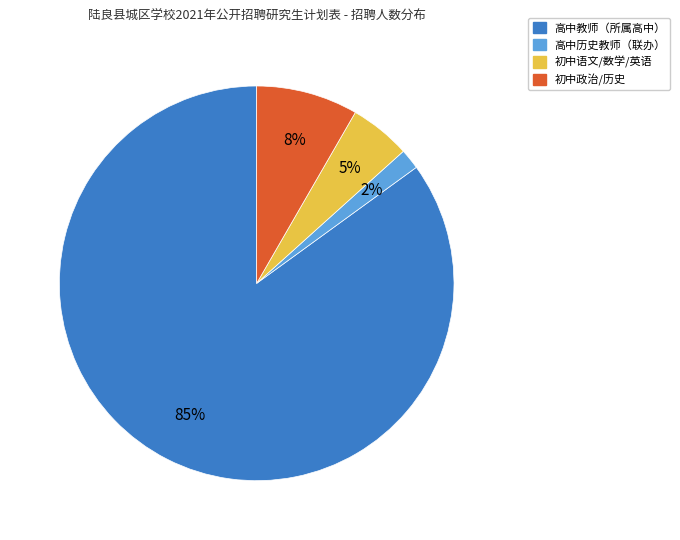

To the nearest percent, what is the average slice percentage?

25%